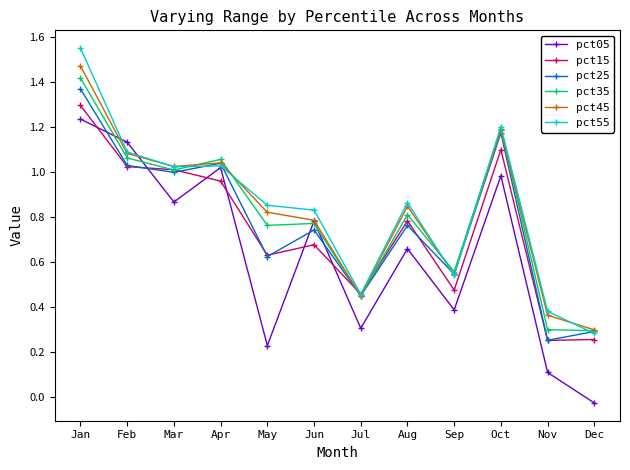

Between Jan and Apr, which series saw the biggest shift?

pct55